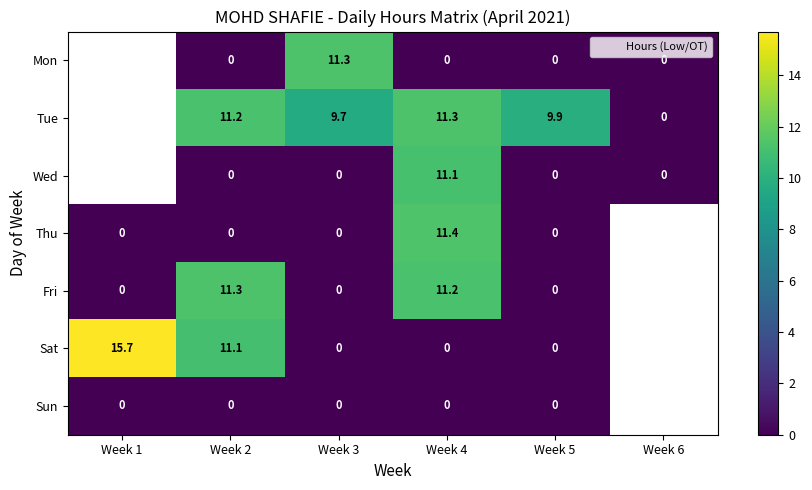

What is the difference between the maximum and minimum values in the Fri series?

11.3